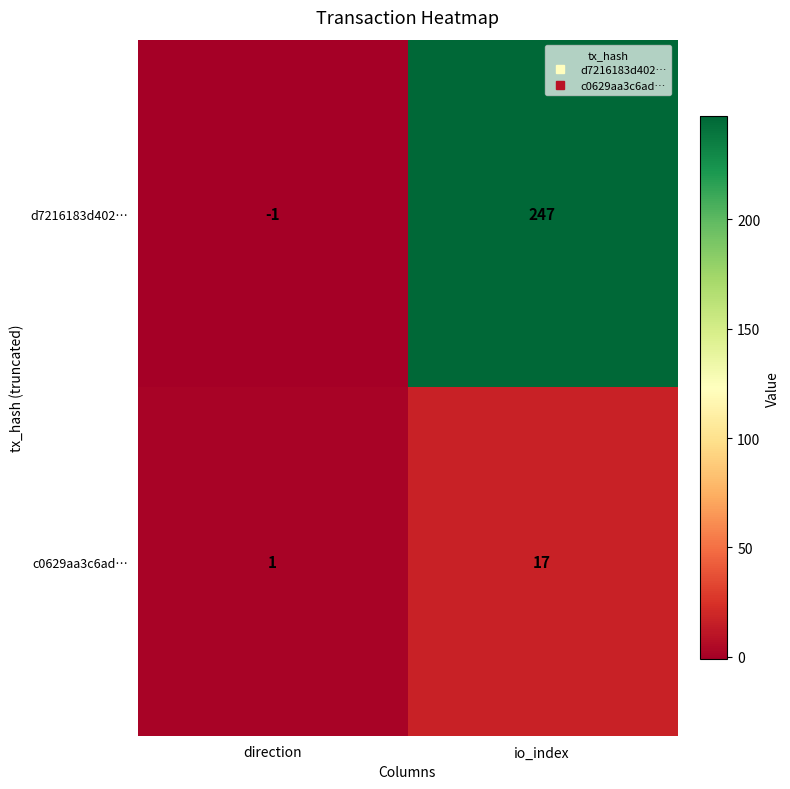

What is the difference between the highest and lowest values at io_index?

230